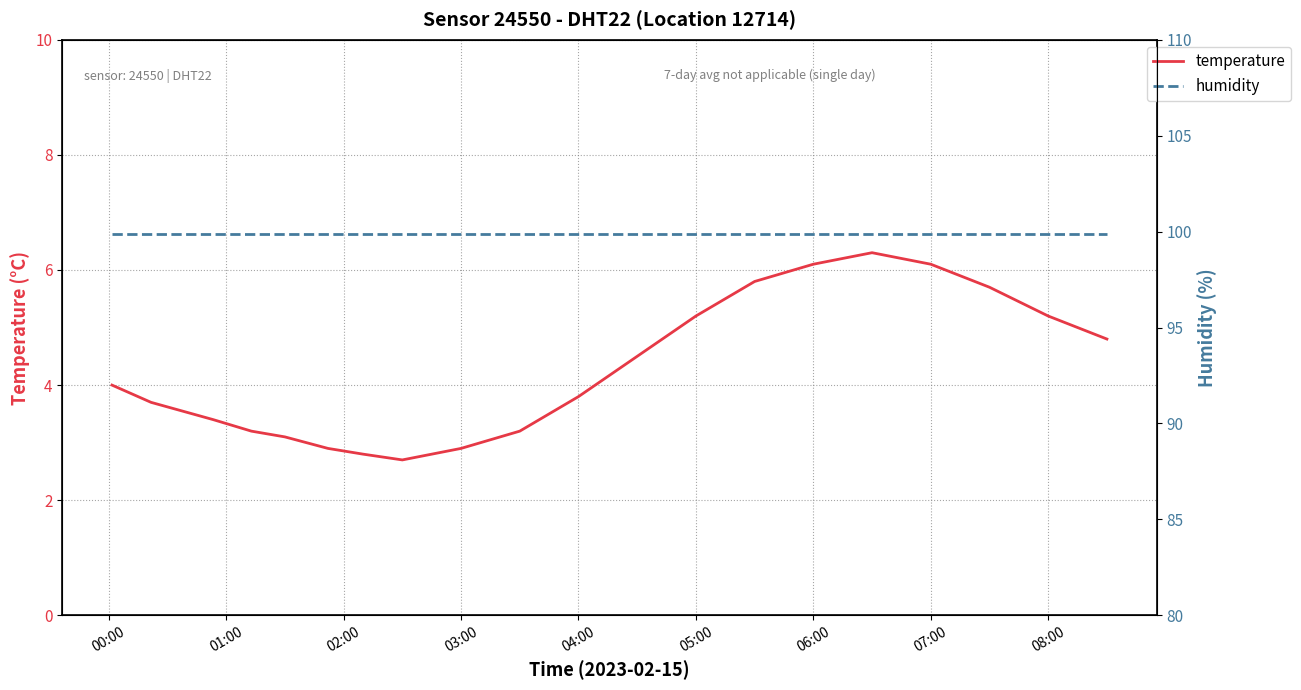

True or false: temperature and humidity intersect in this chart.

False